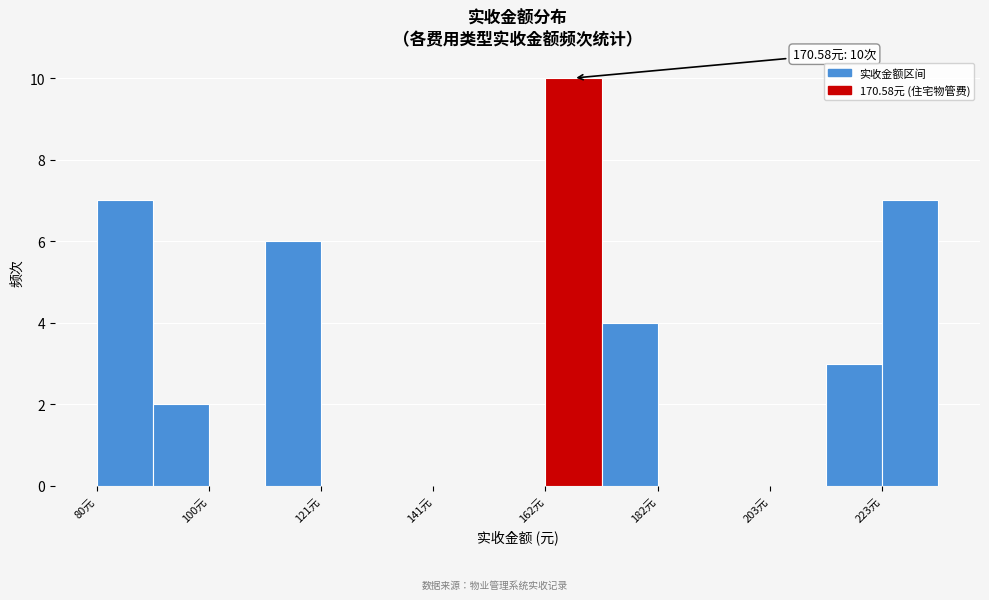

Around what value on the x-axis is the tallest bar? Give the approximate position of its centre, as read against the axis.

165